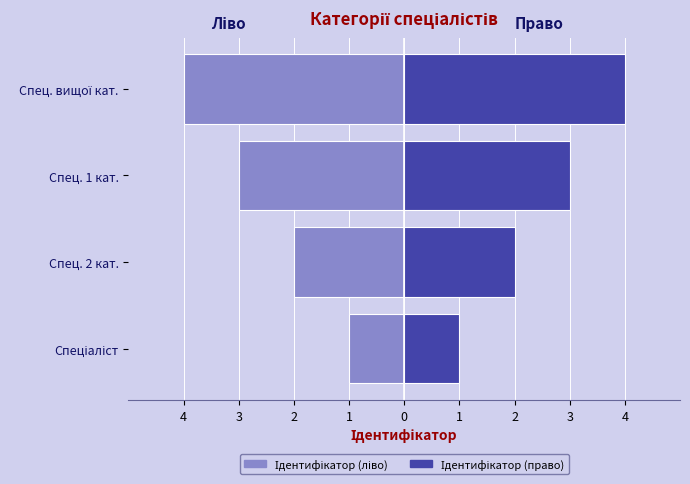

How many Ідентифікатор (ліво) values are between -3 and -1?

3